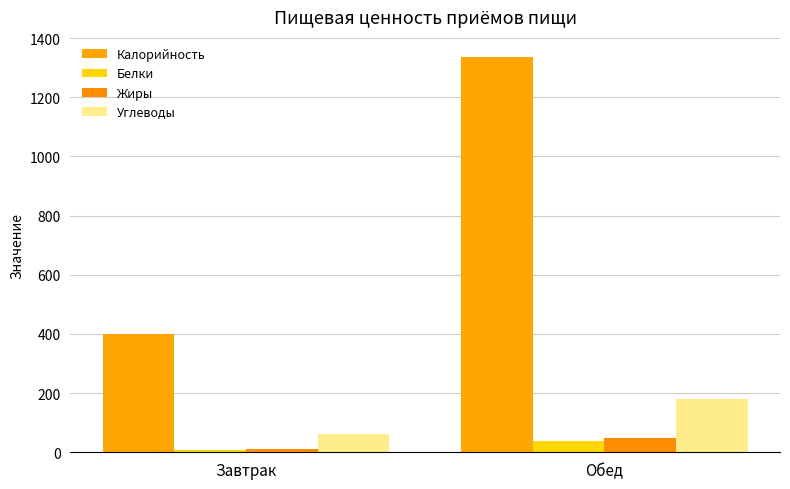

Which category has the lowest value across all series?

Завтрак